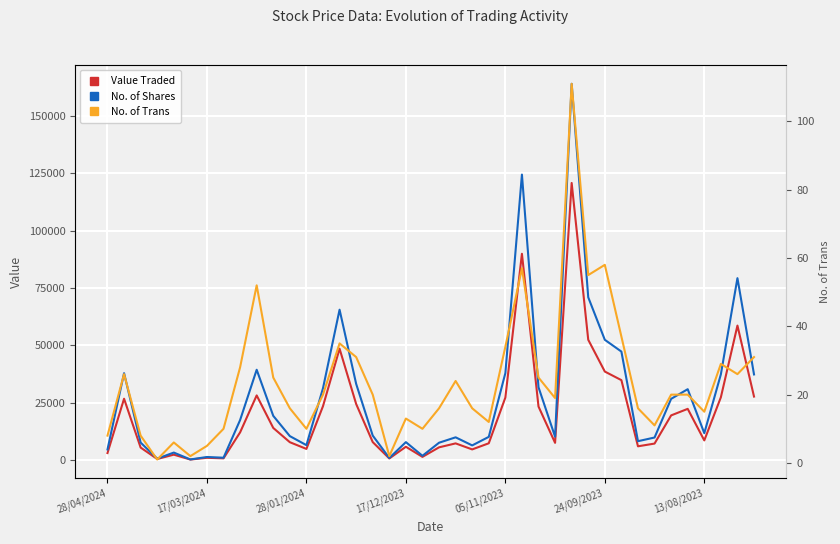

Between 28/01/2024 and 17, which series saw the biggest shift?

No. of Shares